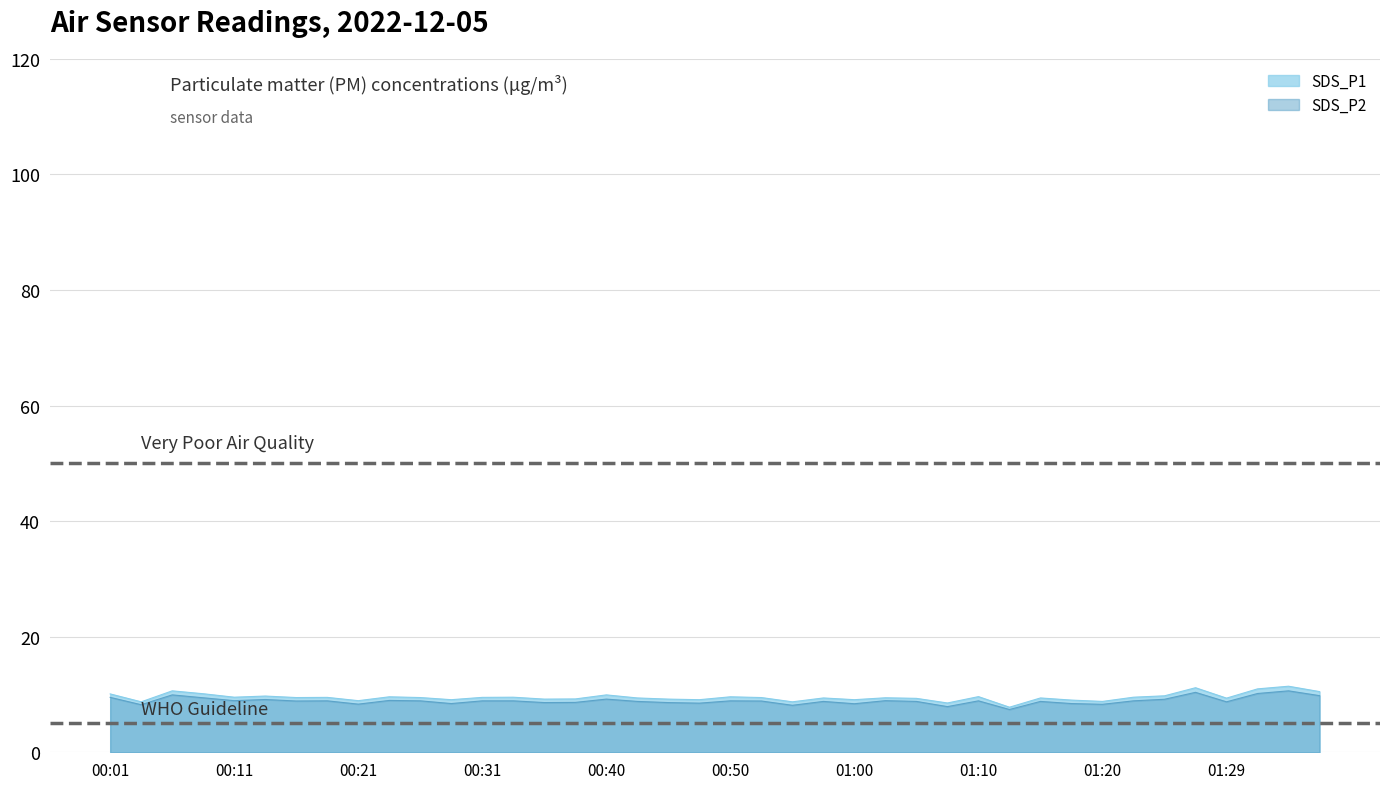

True or false: SDS_P1 and SDS_P2 intersect in this chart.

False